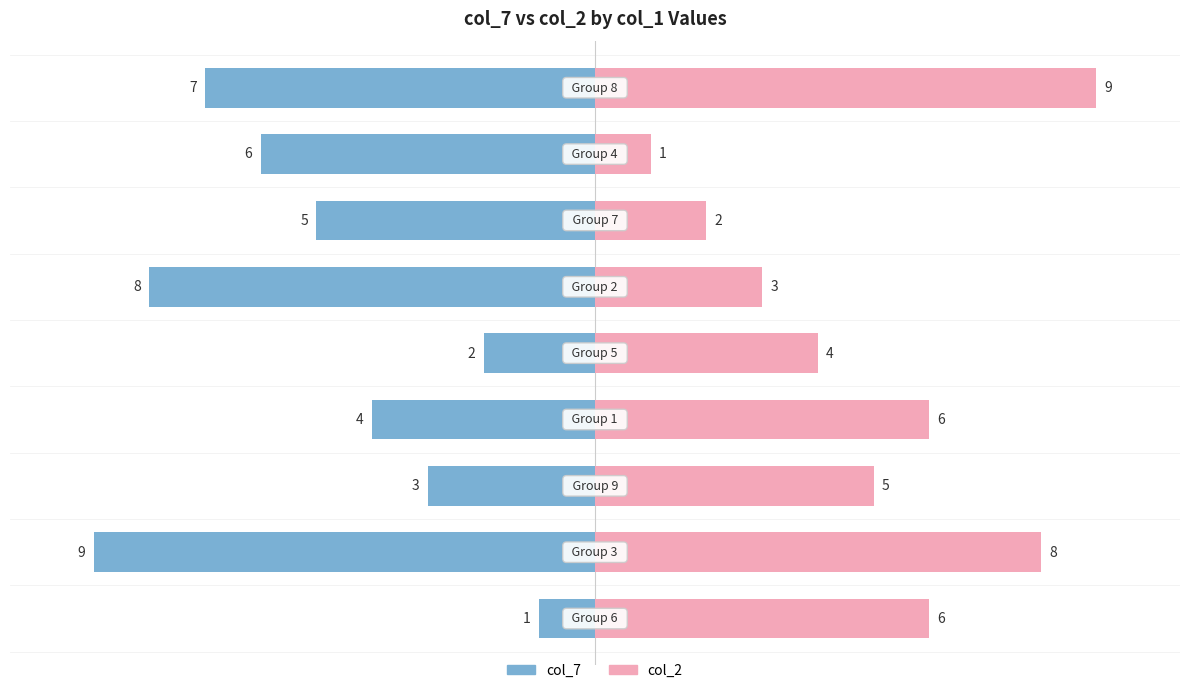

How many data points in col_7 are less than -5?

4